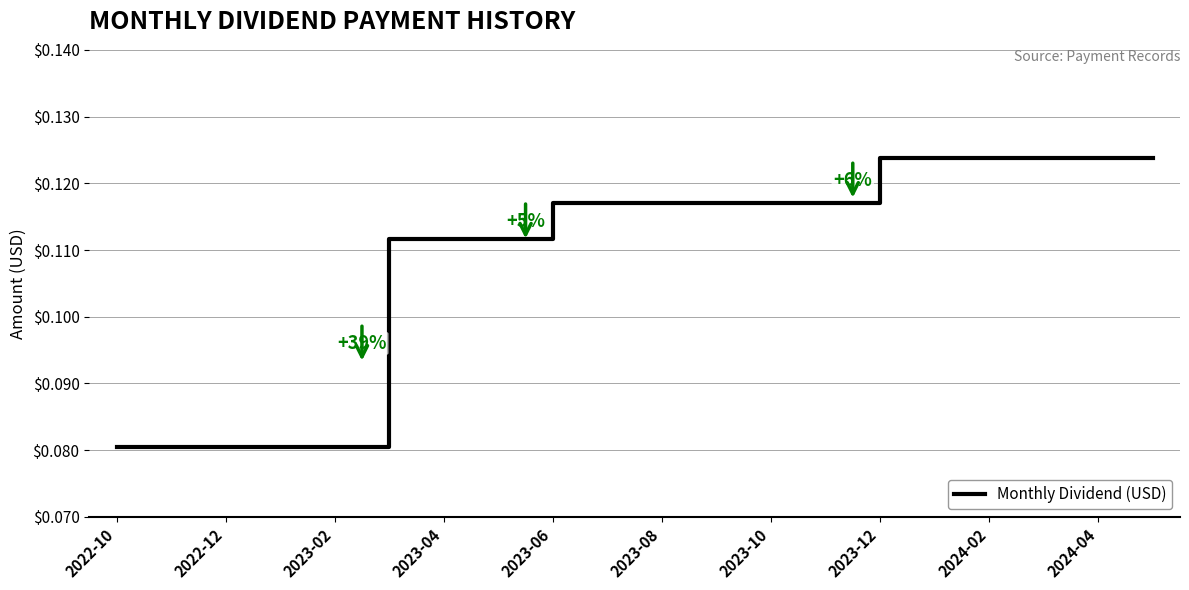

What is the sum of all values?

2.2